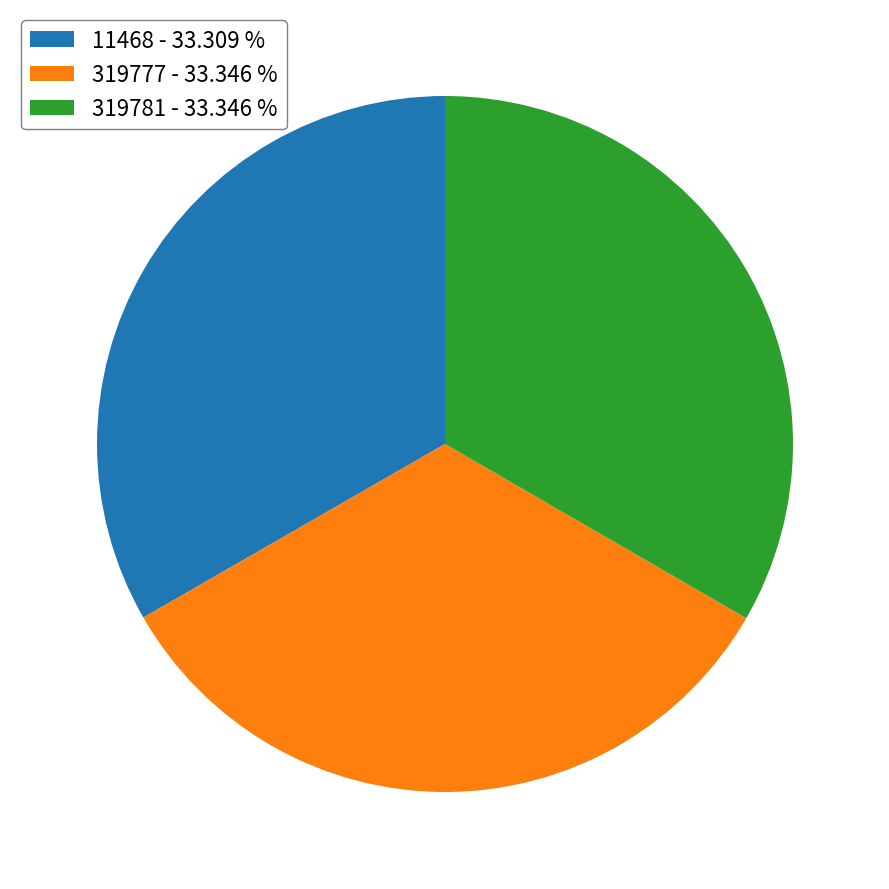

Approximately how many times larger is the value at 319777 - 33.346 % compared to 11468 - 33.309 %?

1.0